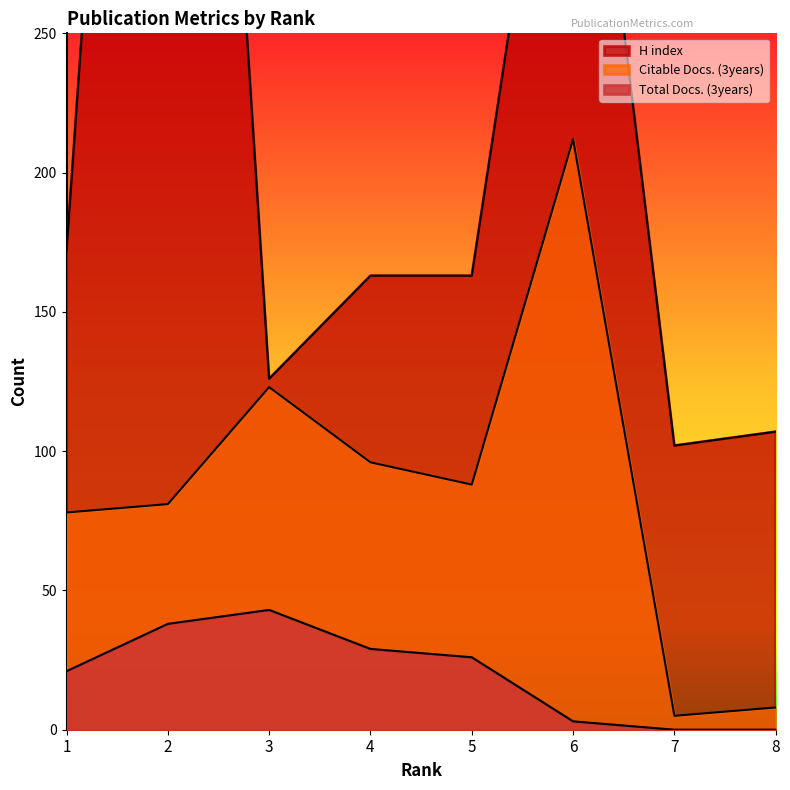

True or false: Total Docs. (3years) has more than 2 points higher than both neighbors.

False